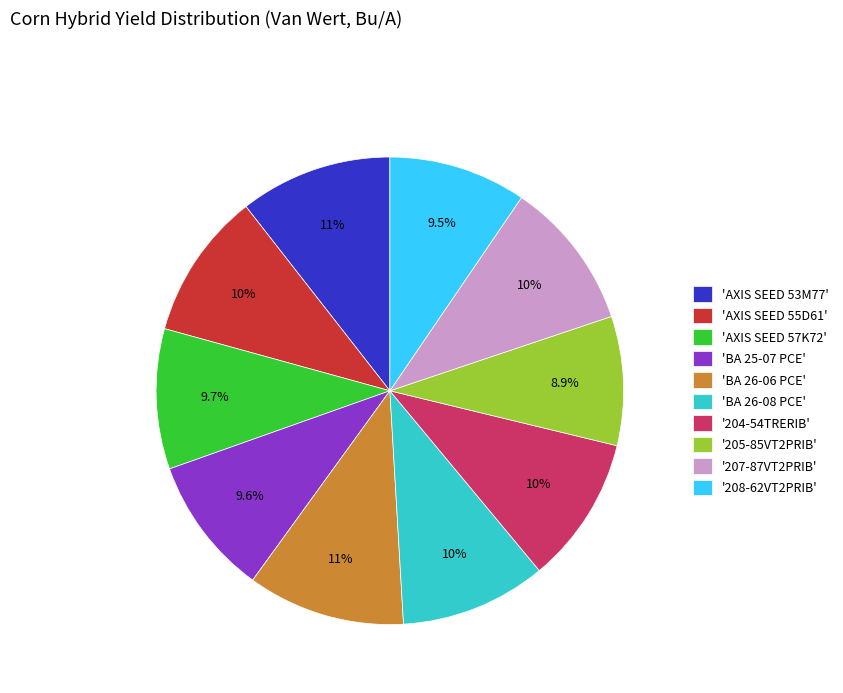

What percentage is NOT represented by 'AXIS SEED 55D61'?

89.8%